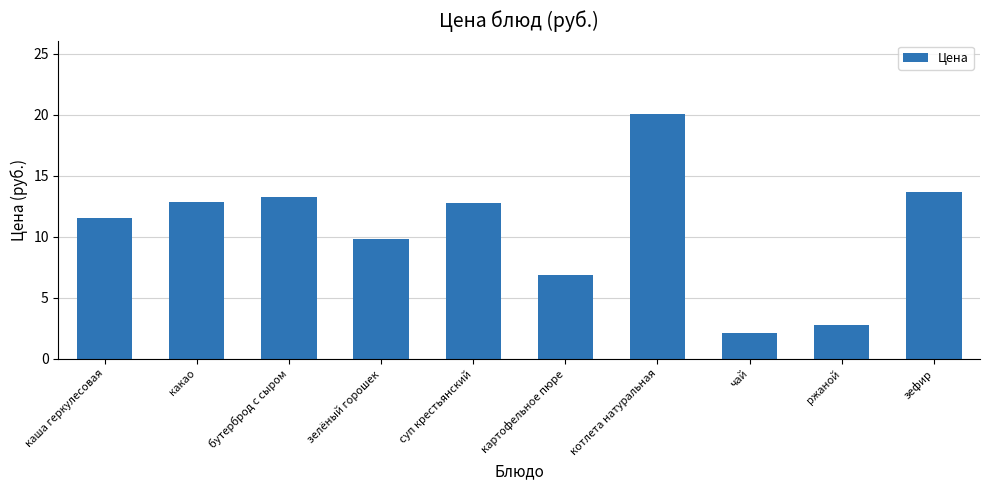

What is the approximate value at ржаной?

2.7